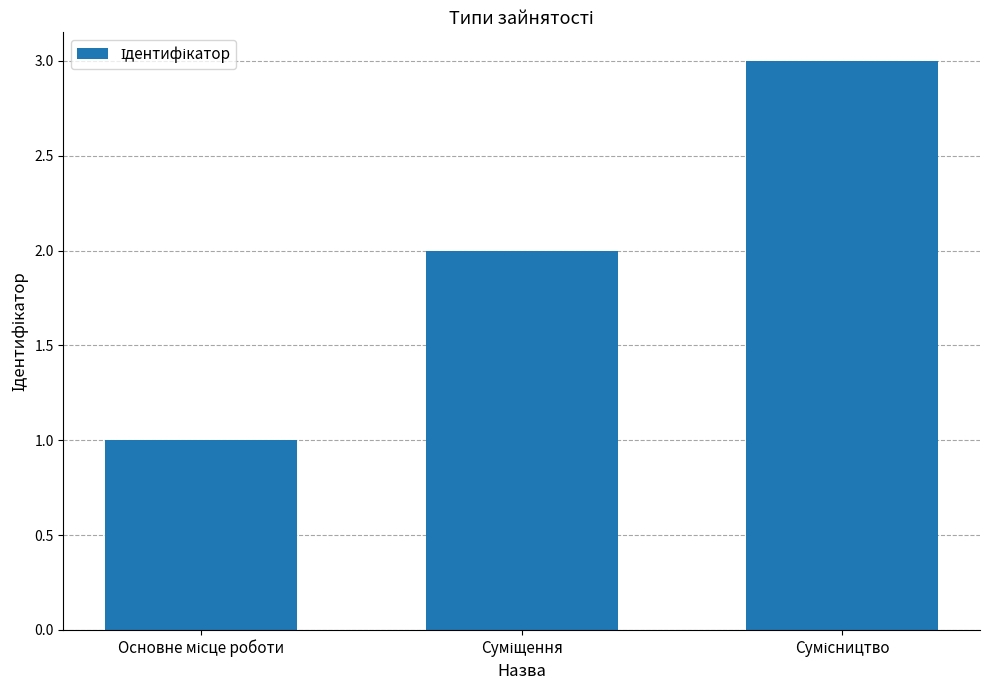

What is the greatest value displayed?

3